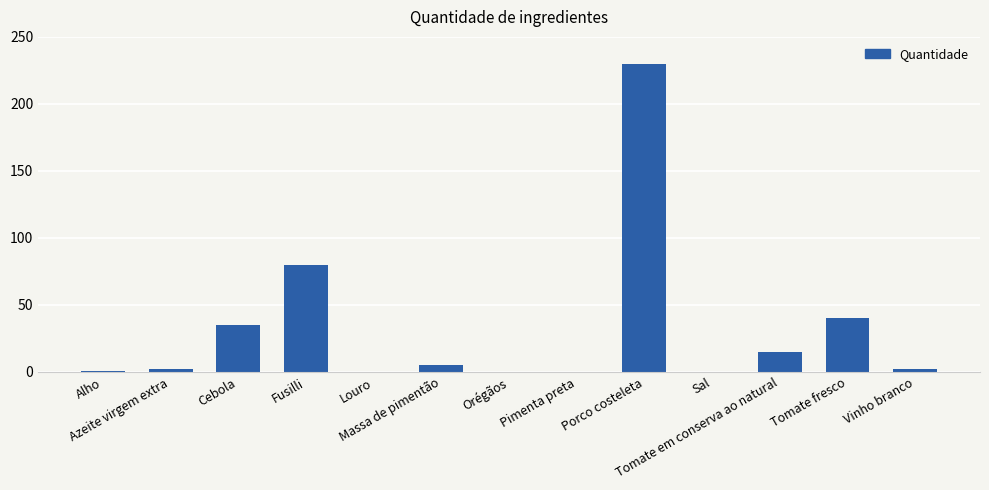

What is the change in value from Cebola to Porco costeleta?

+195.0